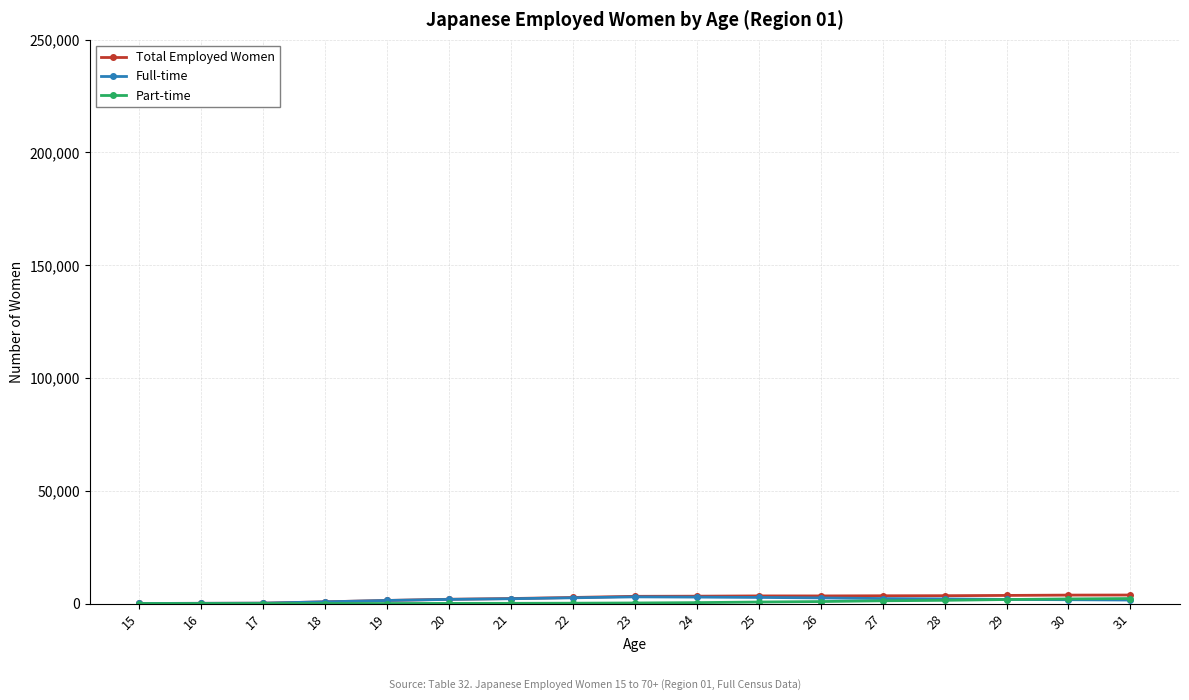

Count the number of data series in this chart.

3